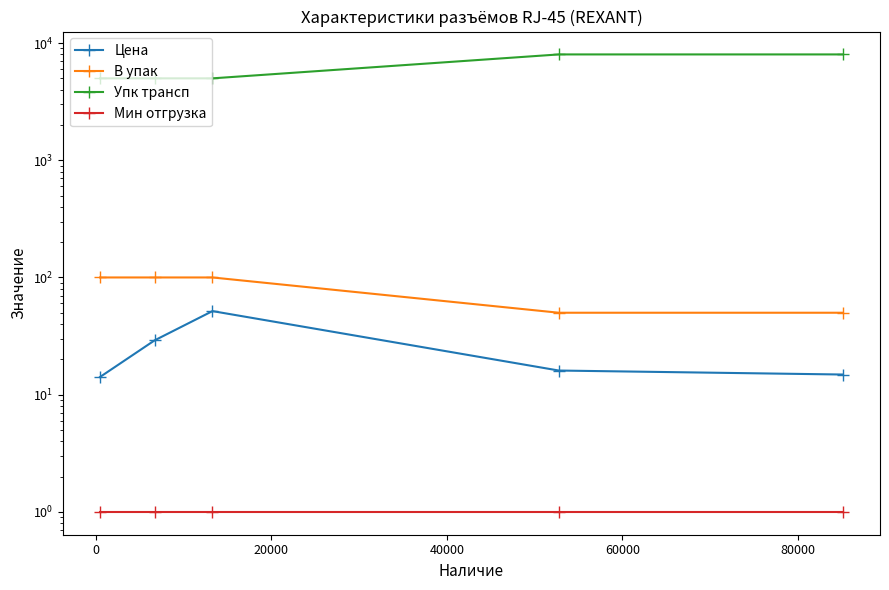

The value of Цена at 60000 is 14.8. True or false?

True